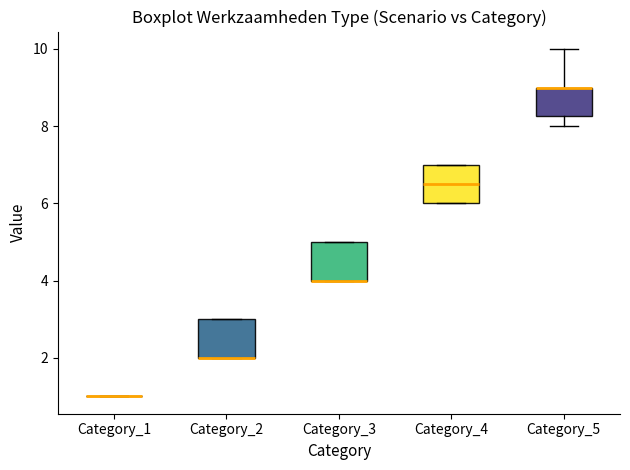

Where is the lower edge of the box for Category_5 on the y-axis? The values are not printed on the chart, so give them approximately, as read against the axis.

8.2